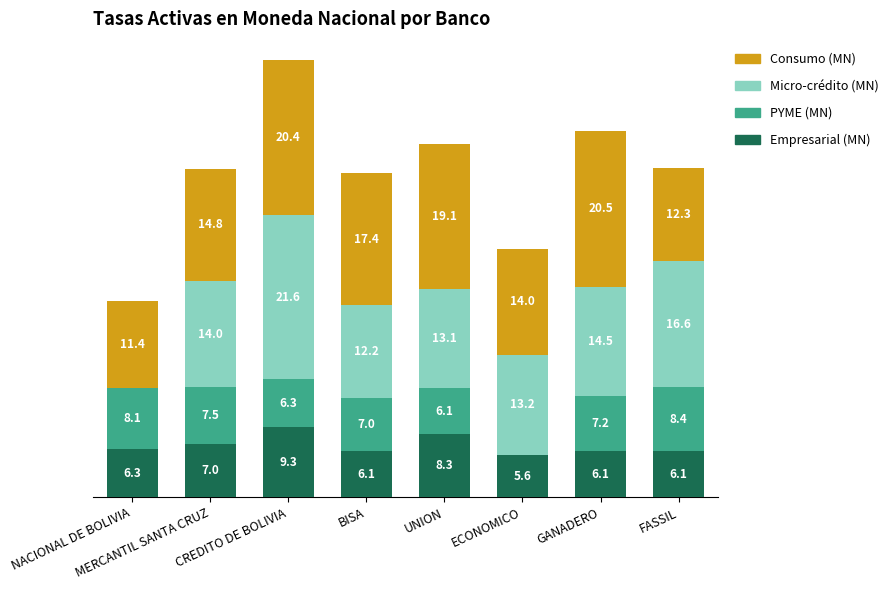

The PYME (MN) series shows 2.0 at MERCANTIL SANTA CRUZ. True or false?

False